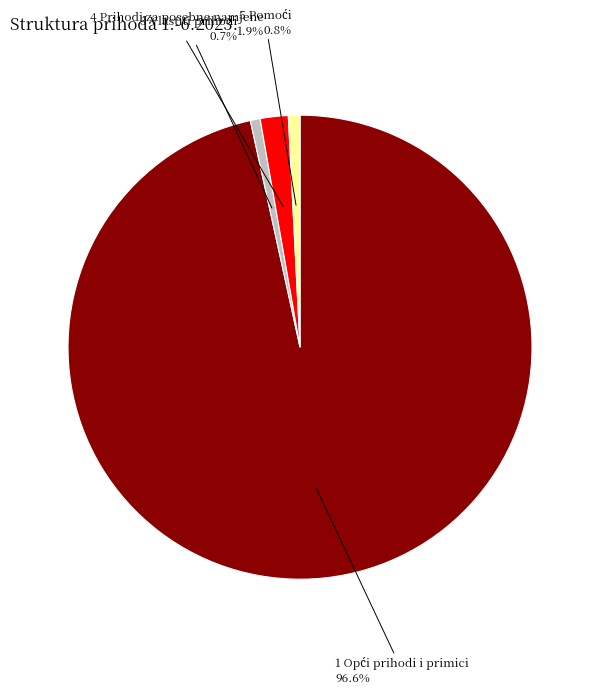

What percentage is NOT represented by 3 Vlastiti prihodi?

99.3%